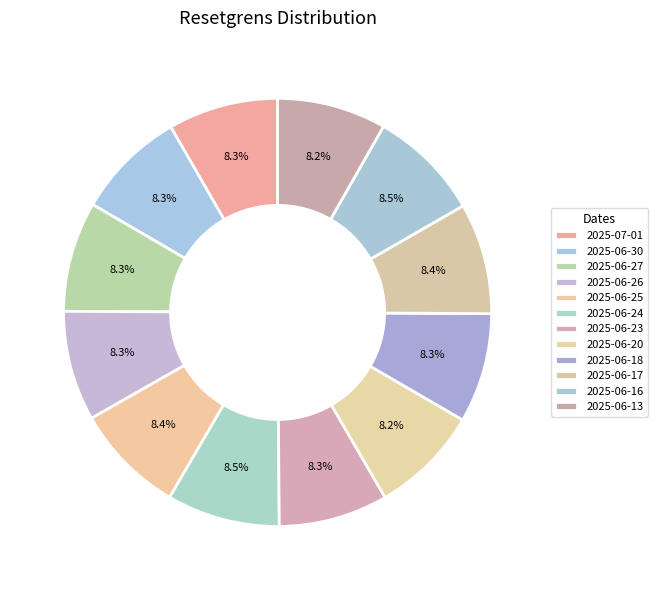

What is the largest slice in the pie chart?

2025-06-24